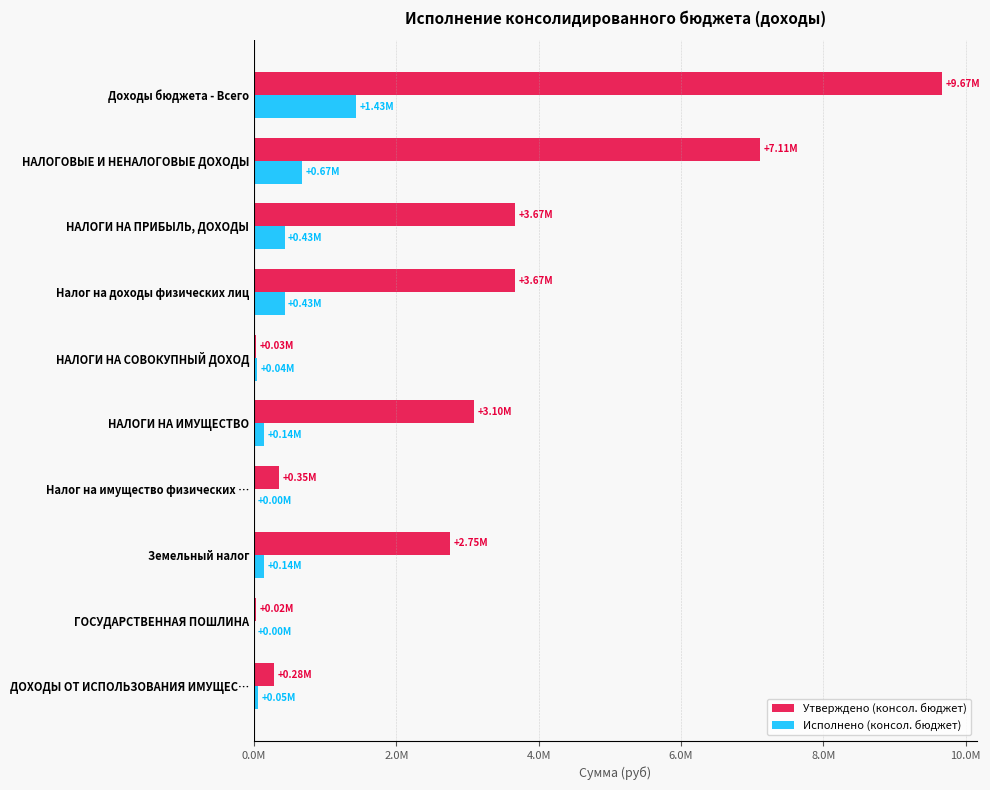

What are all the series names shown in the legend?

Утверждено (консол. бюджет), Исполнено (консол. бюджет)